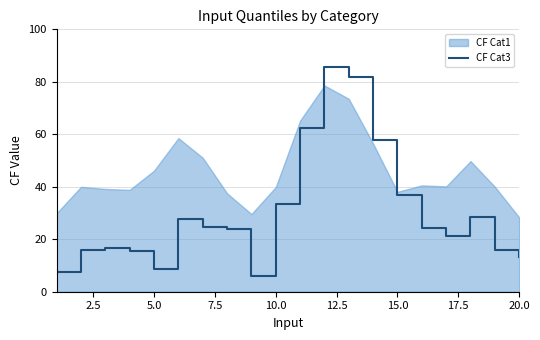

Where is CF Cat3 nearest to the value 45?

15.0